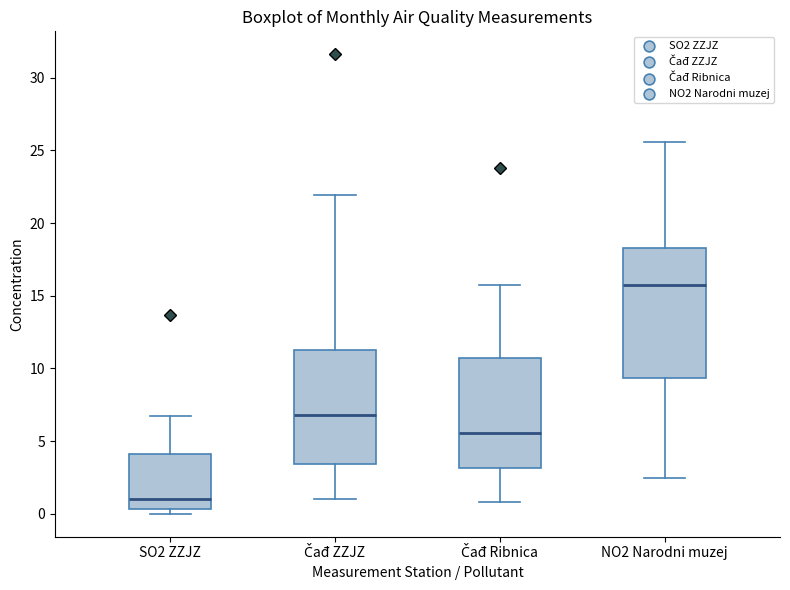

Reading left to right, read every box against the y-axis: the position of its median line, the range the box covers, and the ends of its whiskers. The values are not printed on the chart, so give them approximately, as read against the axis.

SO2 ZZJZ: median 1.0, box 0.5 to 4.0, whiskers 0.0 to 6.5
Čađ ZZJZ: median 7.0, box 3.5 to 11.5, whiskers 1.0 to 22.0
Čađ Ribnica: median 5.5, box 3.0 to 10.5, whiskers 1.0 to 16.0
NO2 Narodni muzej: median 15.5, box 9.5 to 18.5, whiskers 2.5 to 25.5